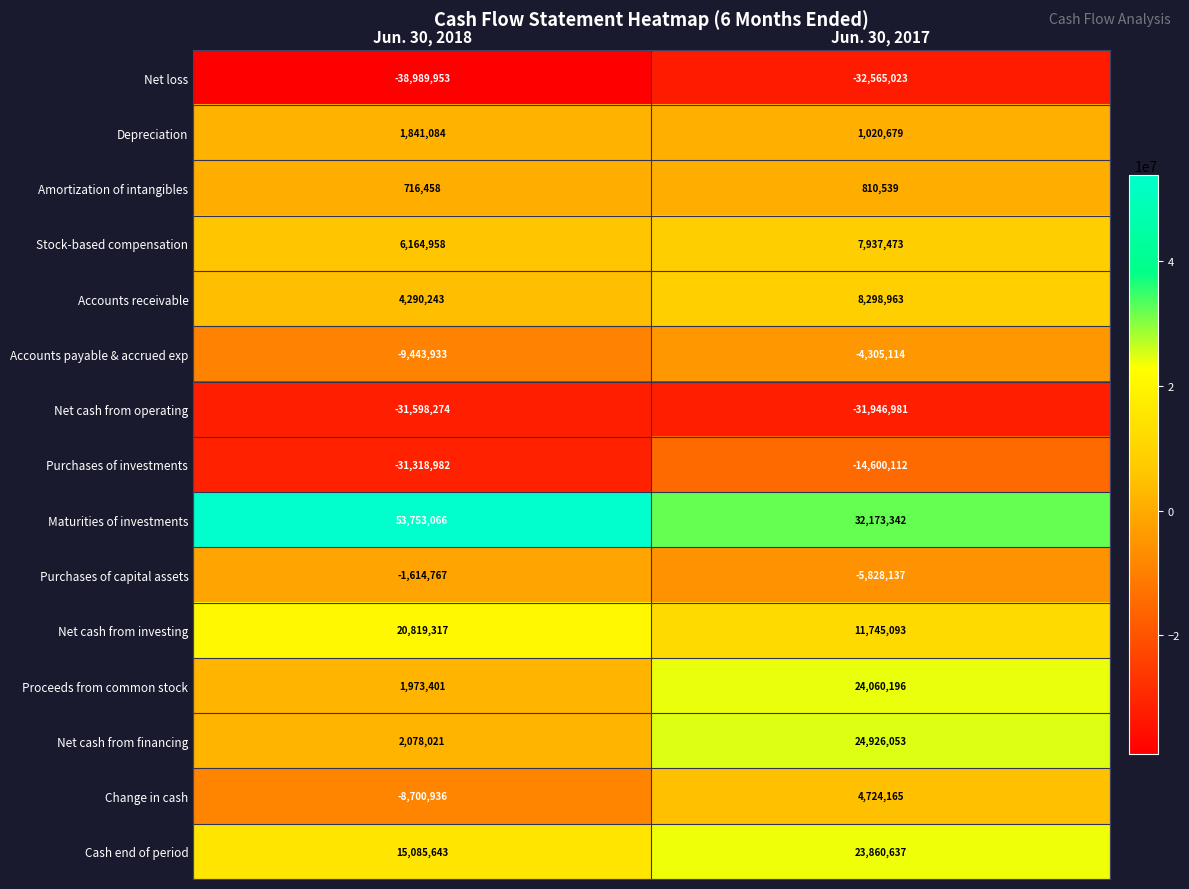

Is it true that Accounts receivable equals 8298963 at Jun. 30, 2017?

True